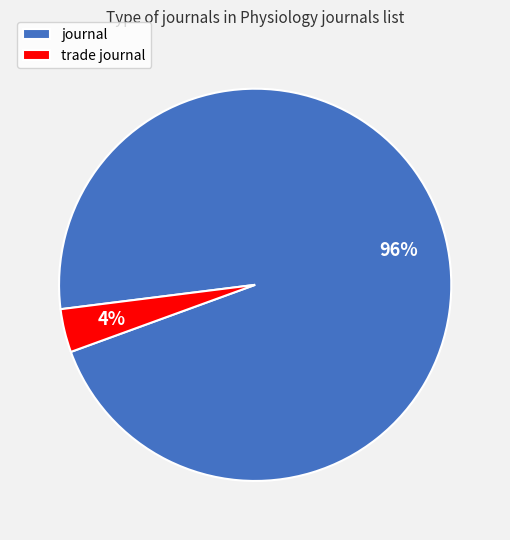

To the nearest percent, what percentage of the pie is journal?

96%